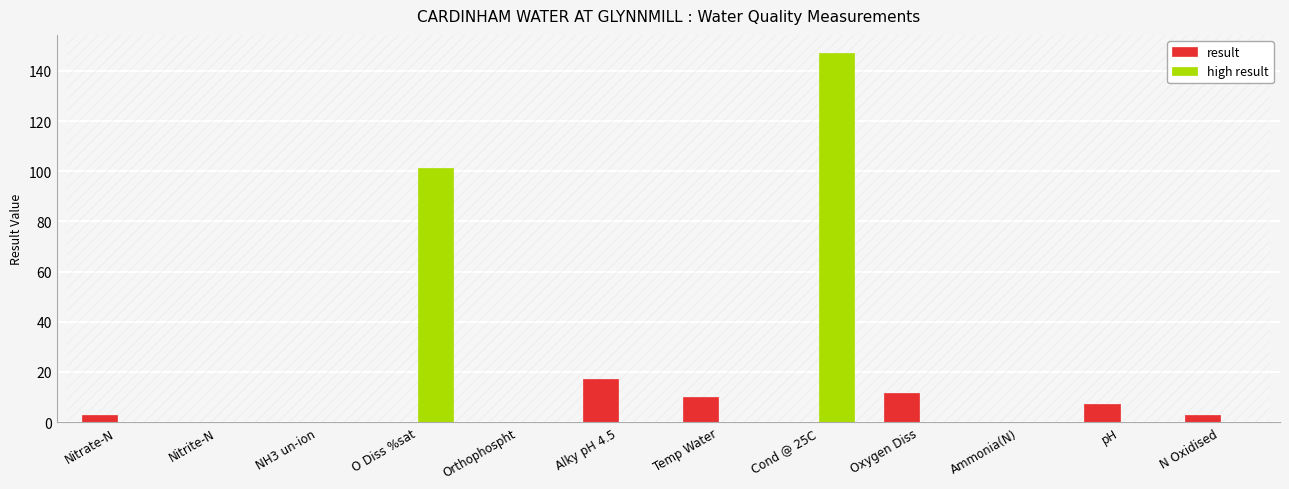

What is the sum of all high result values?

248.1